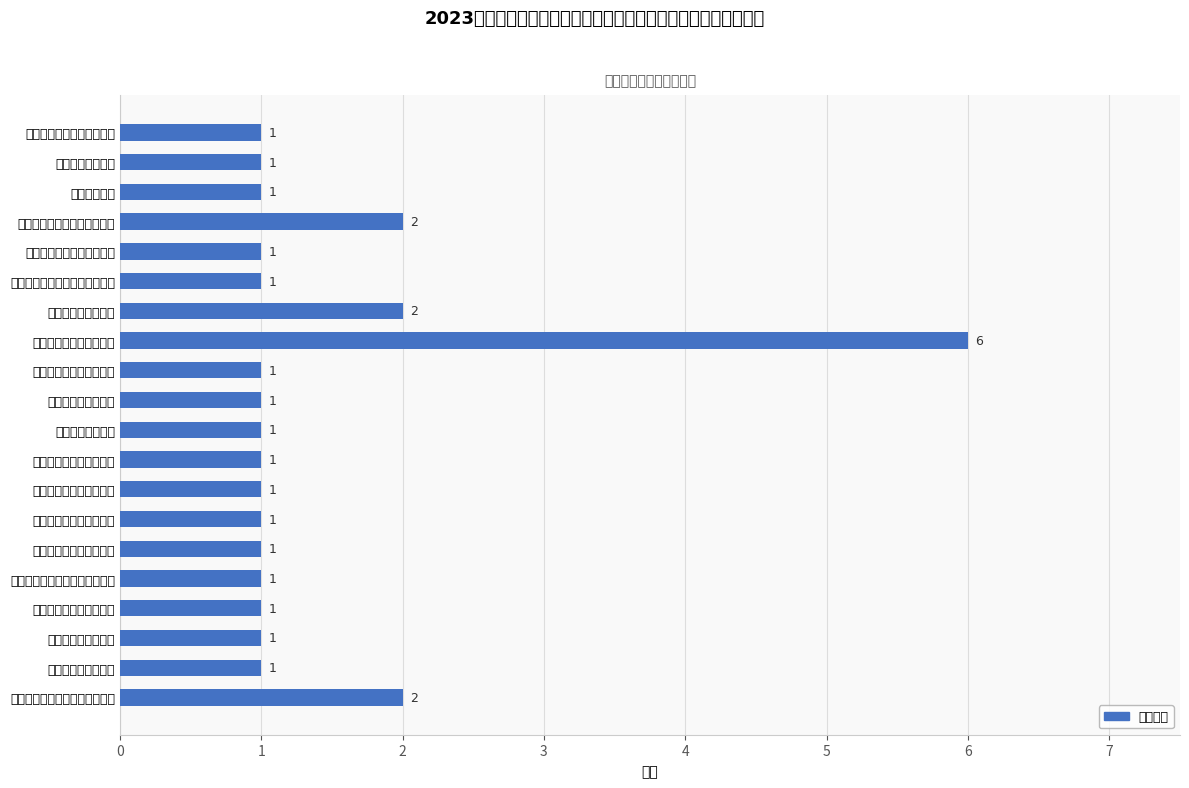

Which category has the highest value across all series?

芝罘区公用事业服务中心